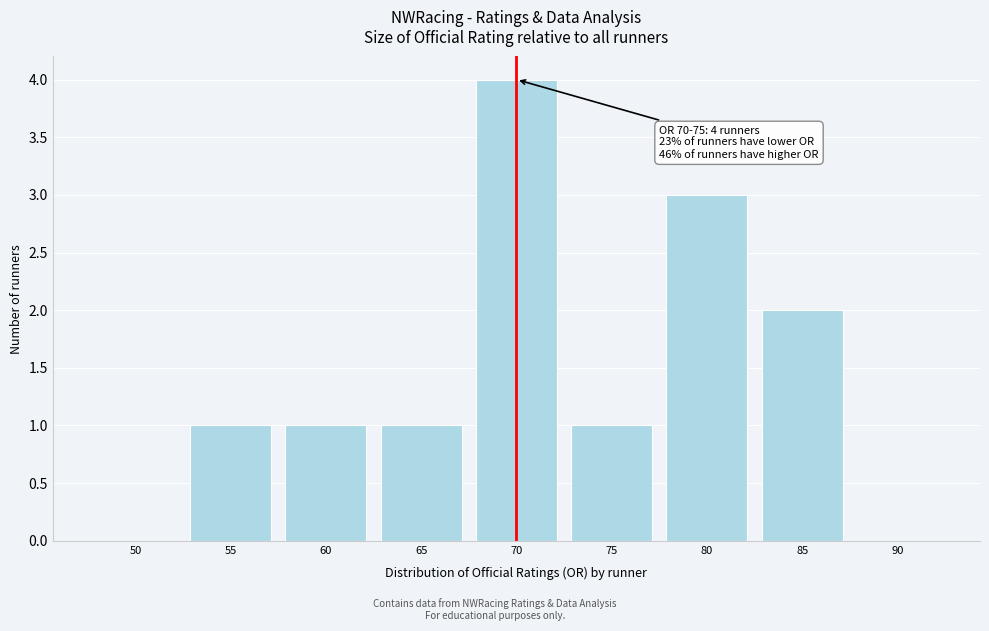

Reading left to right, list all the values displayed in this chart.

50=0	55=1	60=1	65=1	70=4	75=1	80=3	85=2	90=0